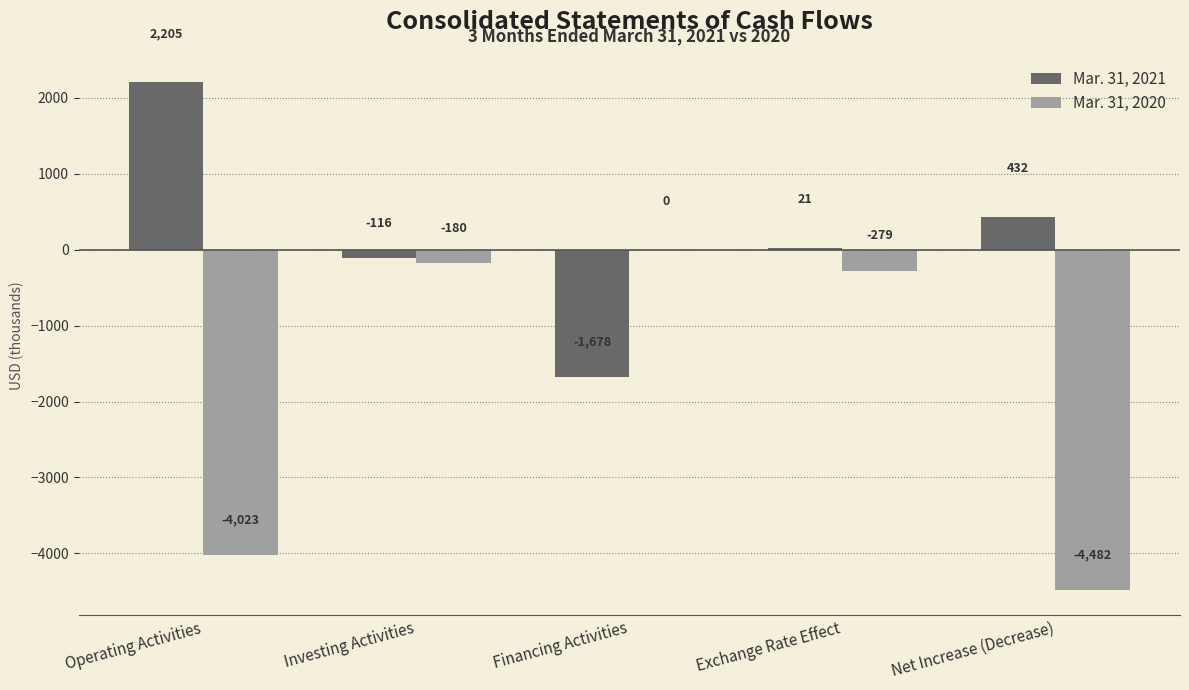

Which category has the highest value across all series?

Operating Activities